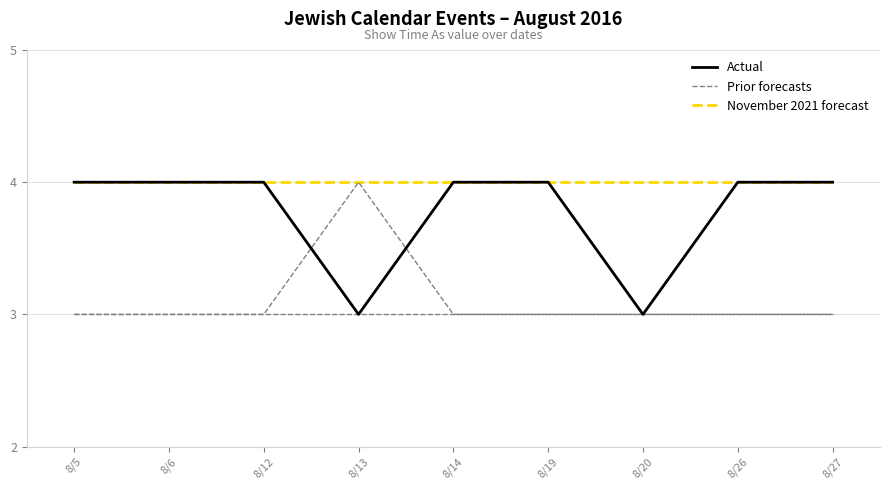

What is the difference between the second highest and minimum values in the Actual series?

1